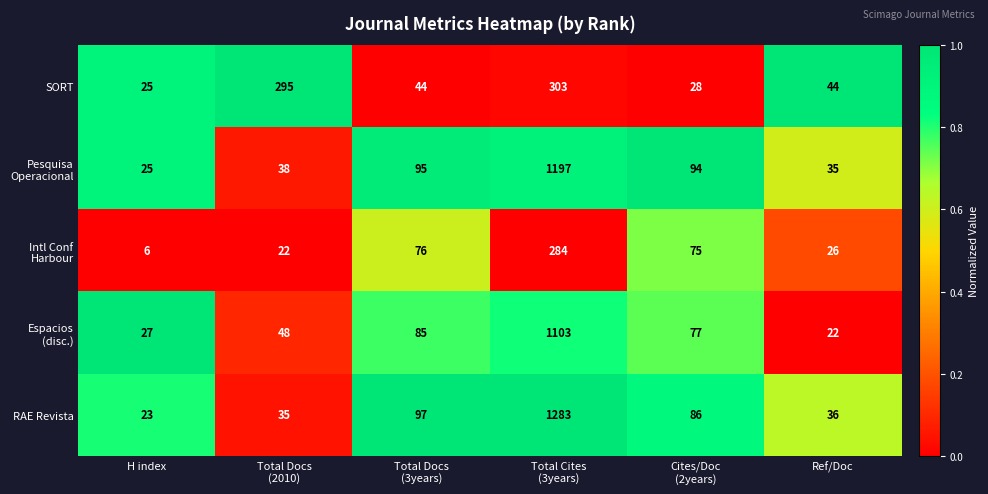

What is the sum of all SORT values?

739